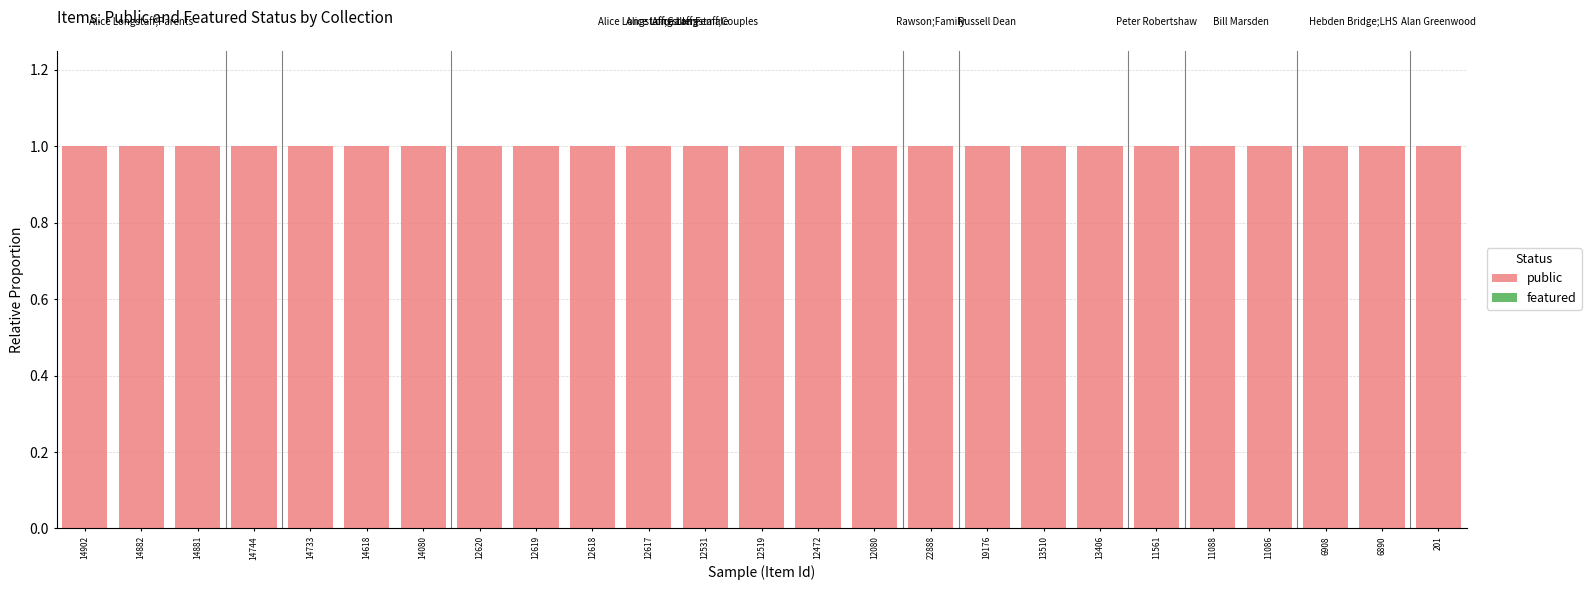

At which category is the sum across all series the highest?

14902